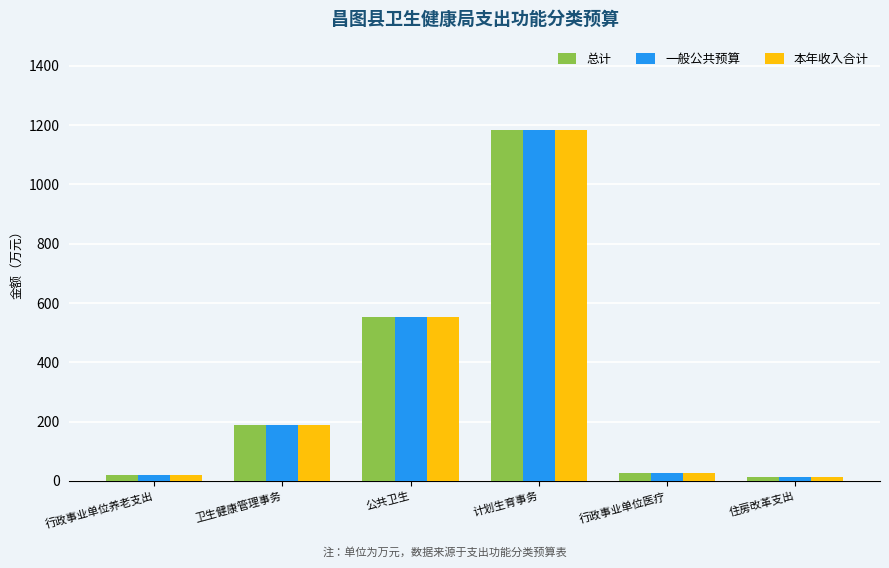

At which category does the chart reach its peak across all series?

计划生育事务